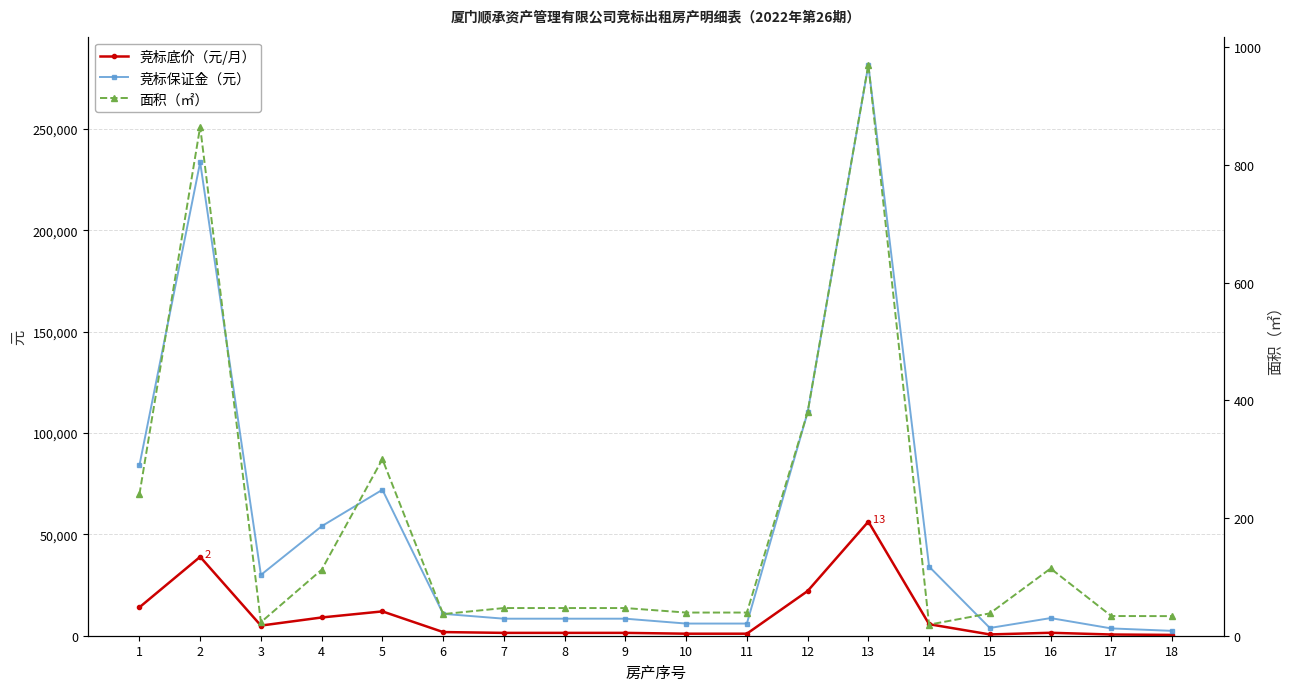

What is the minimum value shown in the chart?

18.9